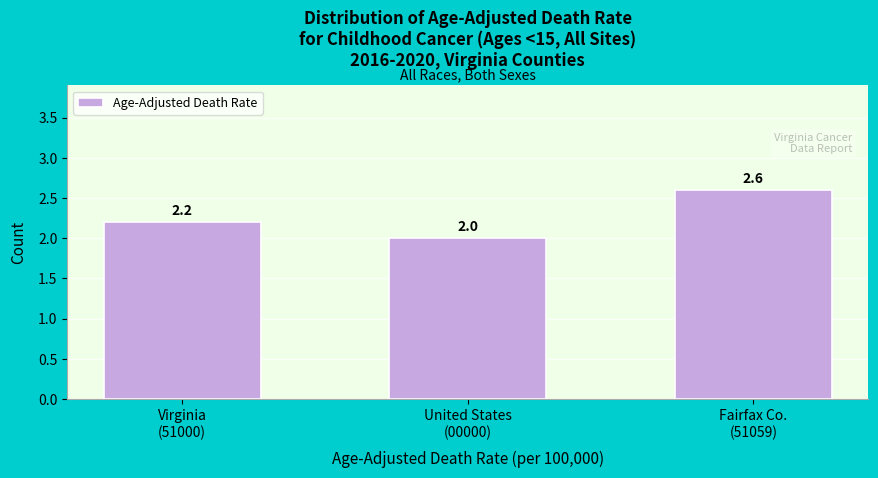

Reading left to right, list all the values displayed in this chart.

2.2	2.0	2.6